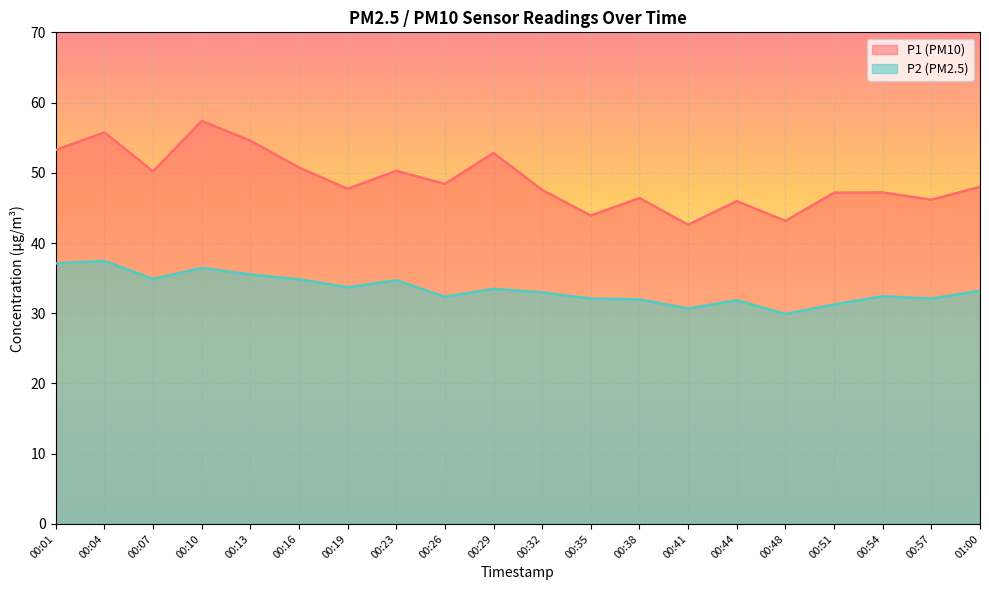

What is the sum of the P1 values at 00:41 and 00:19?

90.3